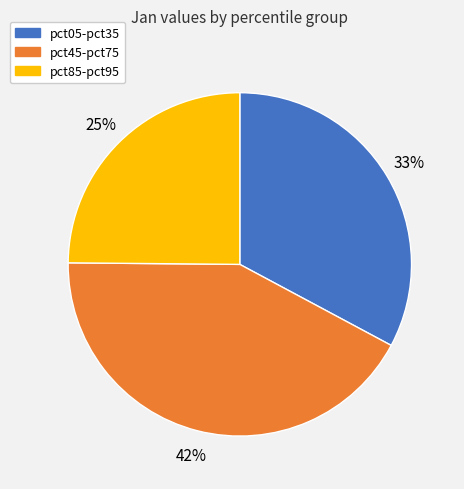

Is there a majority slice in this chart?

No